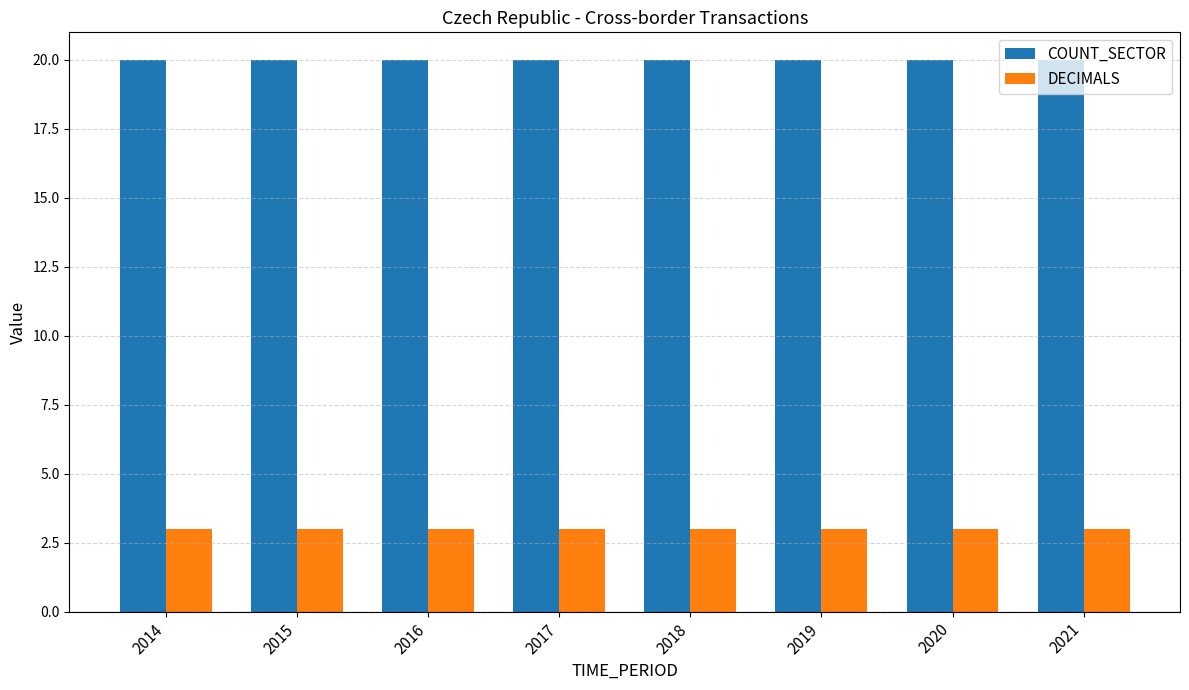

What is the greatest value displayed?

20